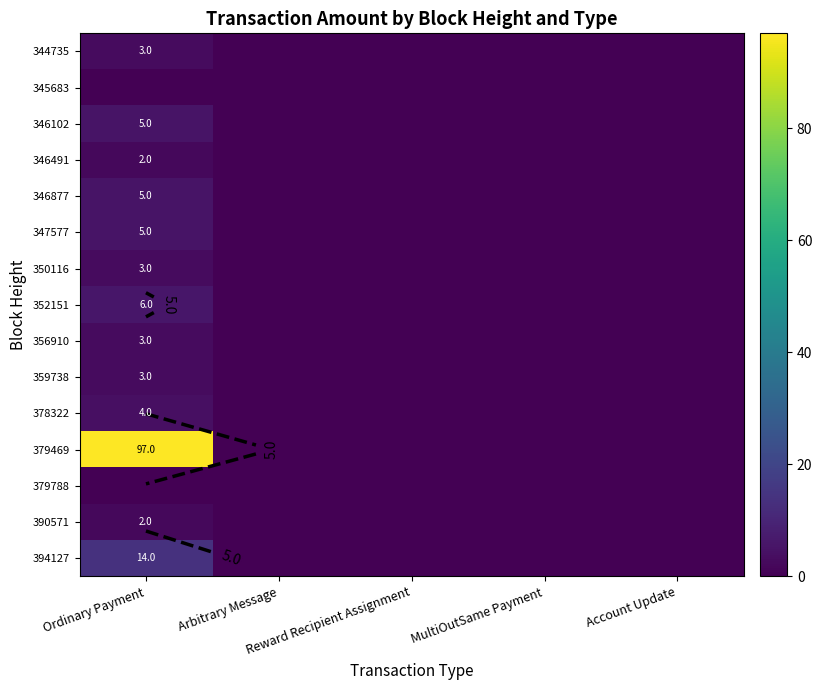

The value of 346491 at Reward Recipient Assignment is -1. True or false?

False